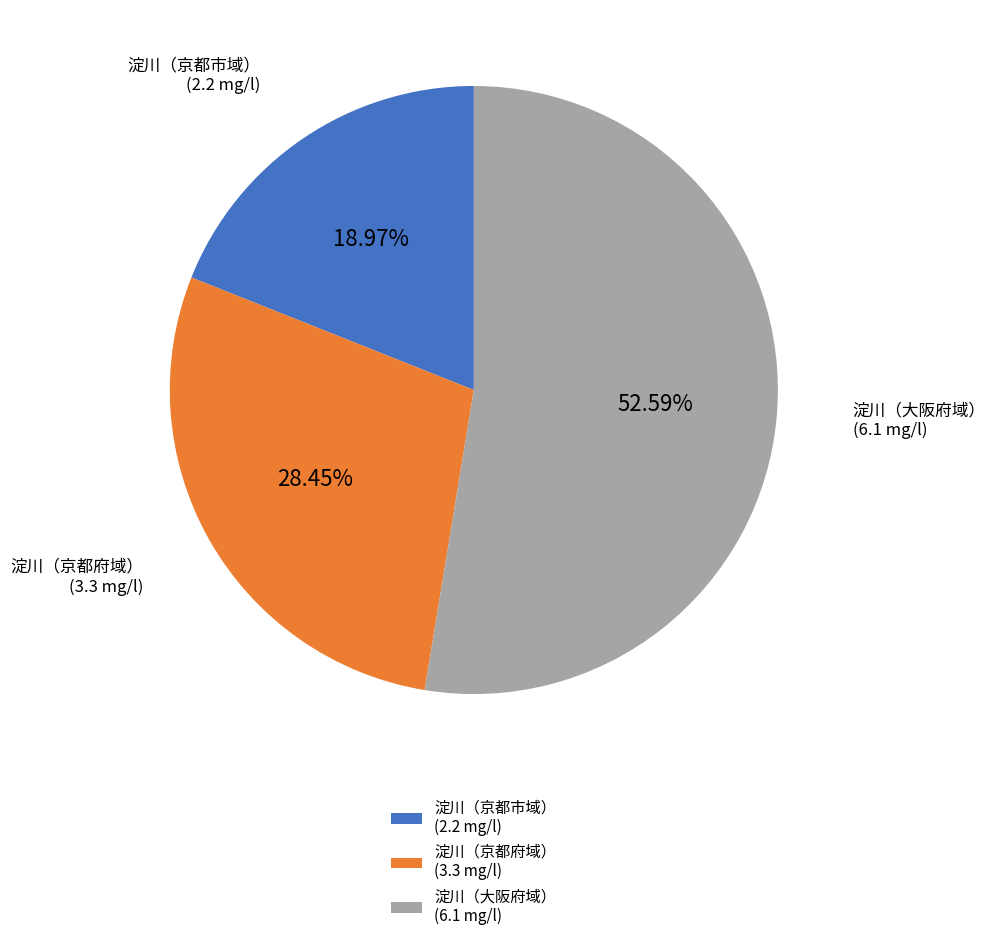

Between 淀川（京都府域） (3.3 mg/l) and 淀川（大阪府域） (6.1 mg/l), which is larger?

淀川（大阪府域） (6.1 mg/l)